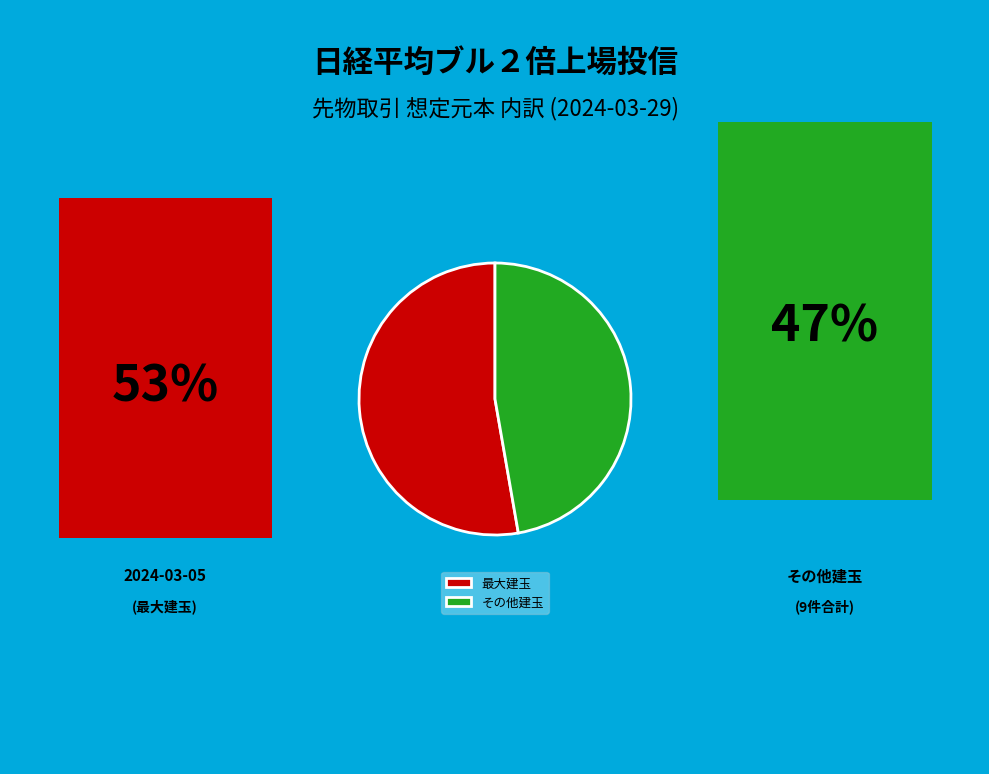

Rank the categories by value from highest to lowest.

最大建玉, その他建玉